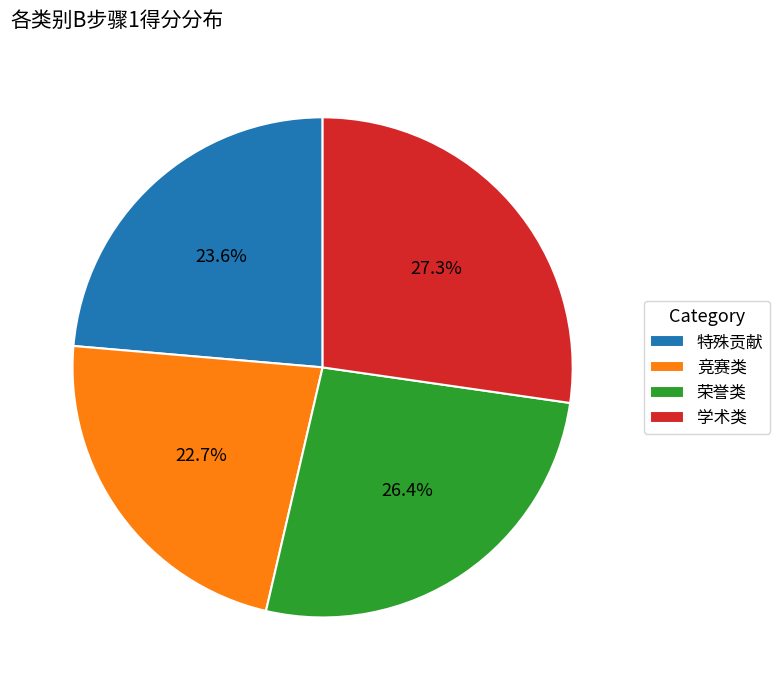

What is the smallest slice in the pie chart?

竞赛类